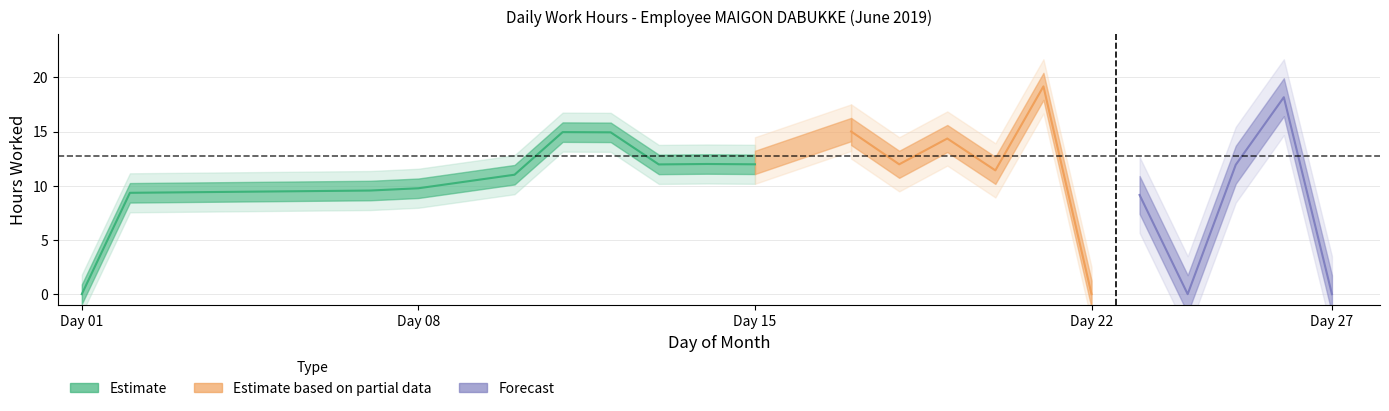

What is the difference between the values at 15 and 12?

2.9